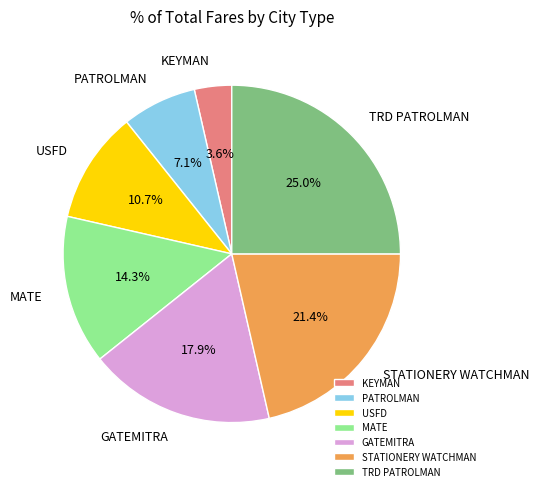

Which category has the smallest portion of the pie?

KEYMAN